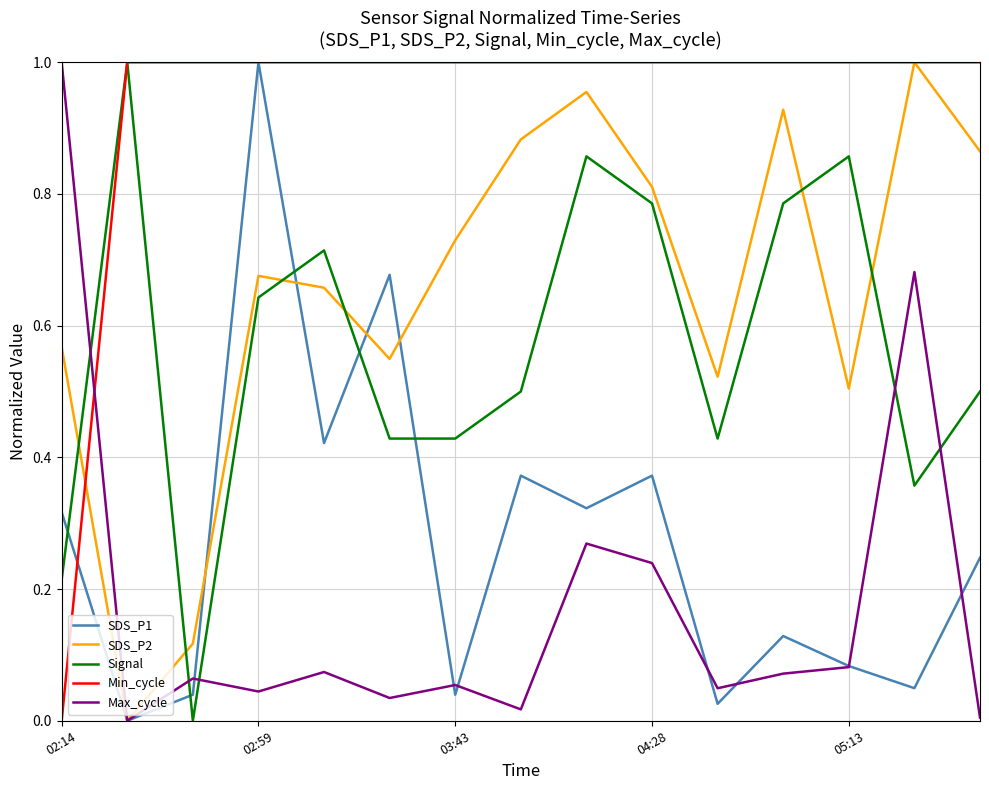

Count the number of categories in the chart.

15